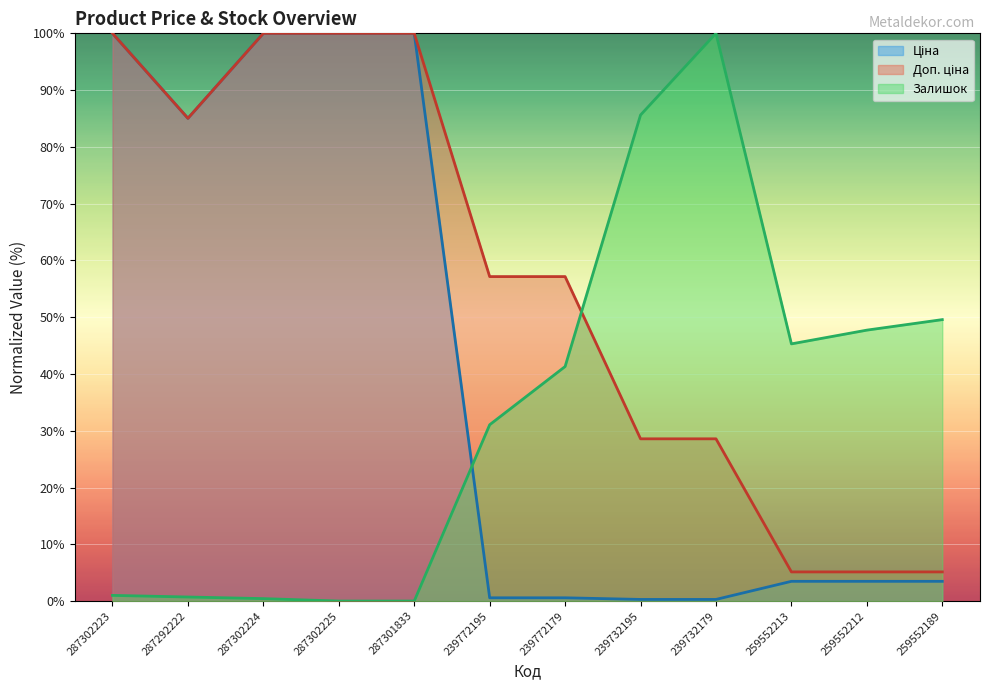

Reading left to right, transcribe all the data shown in this chart.

Ціна: 287302223=100.0	287292222=85.0	287302224=100.0	287302225=100.0	287301833=100.0	239772195=0.6	239772179=0.6	239732195=0.3	239732179=0.3	259552213=3.5	259552212=3.5	259552189=3.5
Доп. ціна: 287302223=100.0	287292222=85.0	287302224=100.0	287302225=100.0	287301833=100.0	239772195=57.2	239772179=57.2	239732195=28.6	239732179=28.6	259552213=5.1	259552212=5.1	259552189=5.1
Залишок: 287302223=1.0	287292222=0.7	287302224=0.4	287302225=0.0	287301833=0.0	239772195=31.1	239772179=41.3	239732195=85.6	239732179=100.0	259552213=45.3	259552212=47.7	259552189=49.6